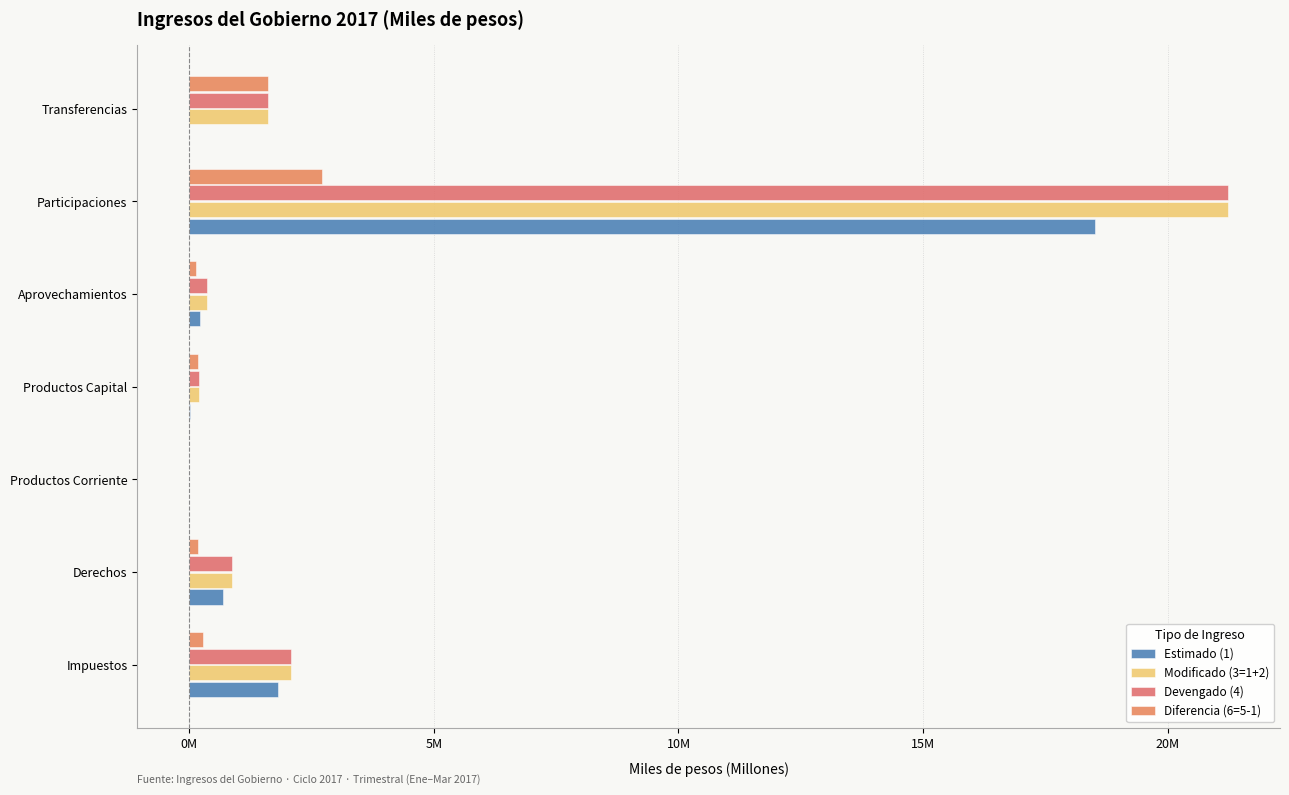

How many positive values does the Diferencia (6=5-1) series have?

6